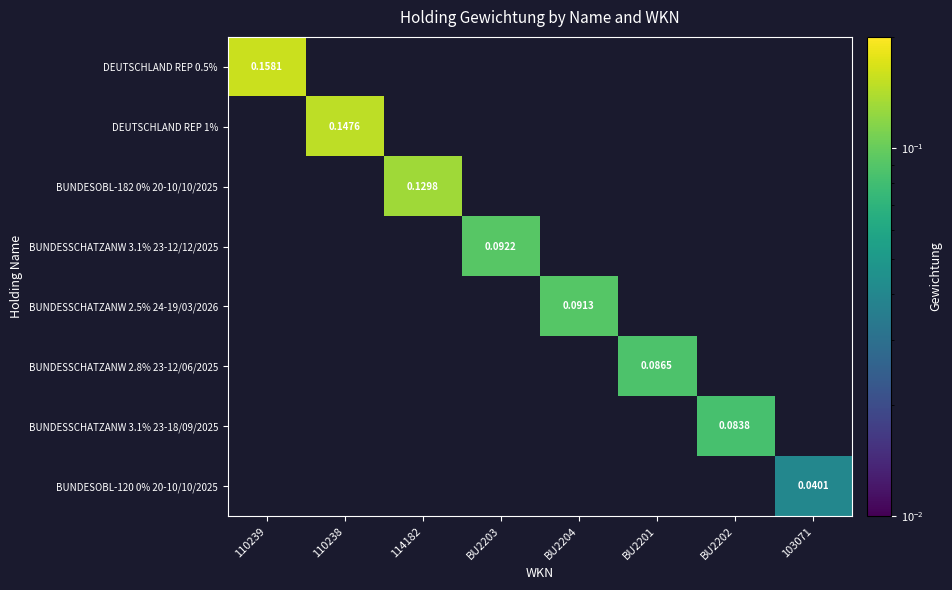

At how many categories does at least one series exceed 0?

8